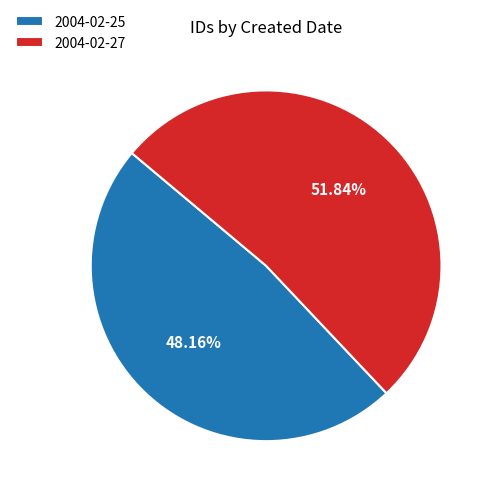

Which category accounts for the majority?

2004-02-27